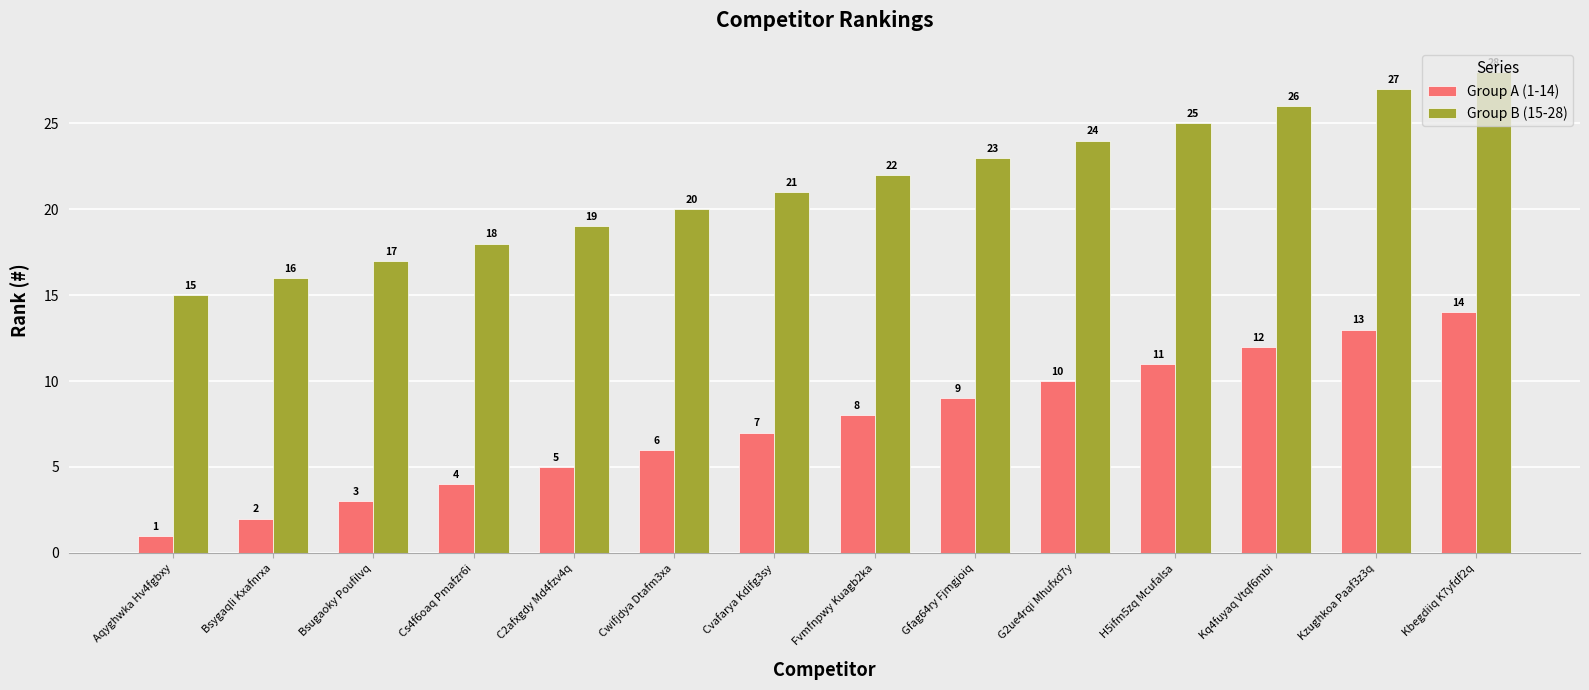

What is the value of the Group B (15-28) bar at the 3rd from the left?

17